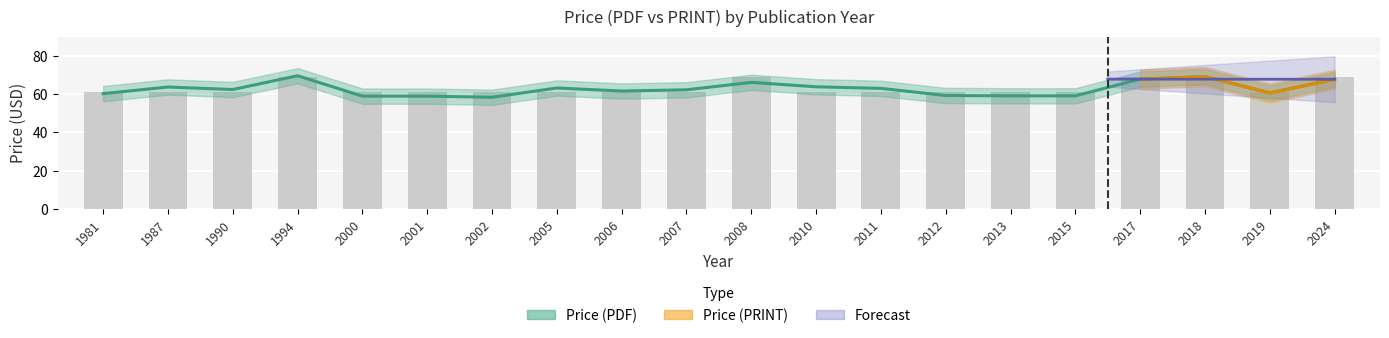

The value at 2002 is 61. True or false?

True